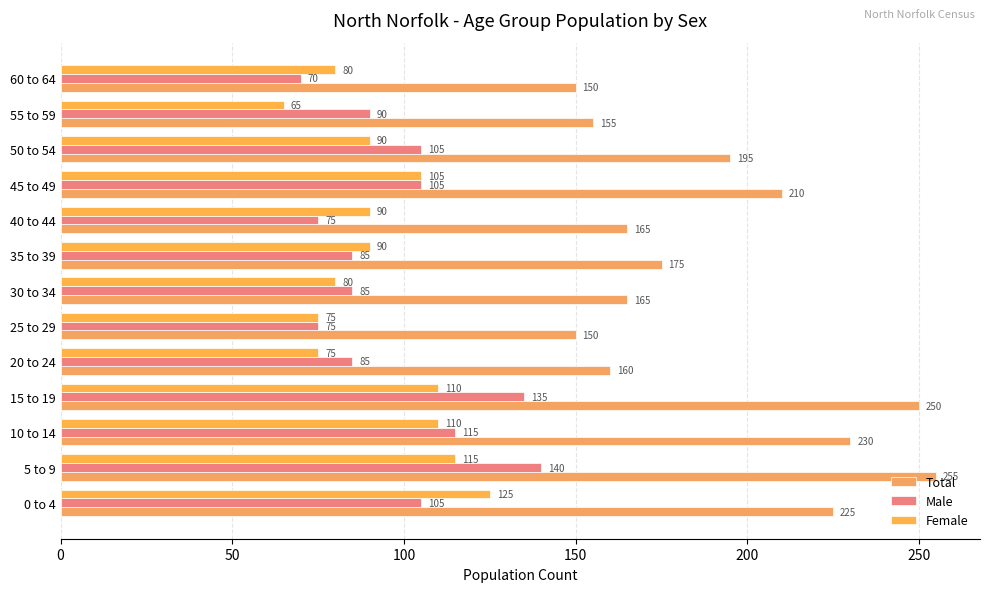

At which category is the sum across all series the highest?

5 to 9